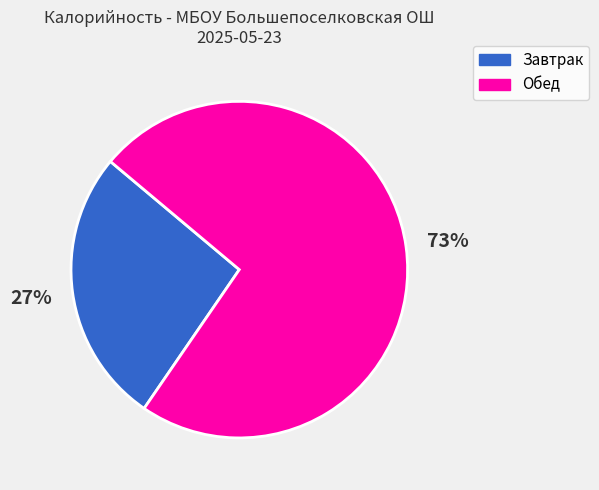

Is there any slice that represents more than half of the pie?

Yes